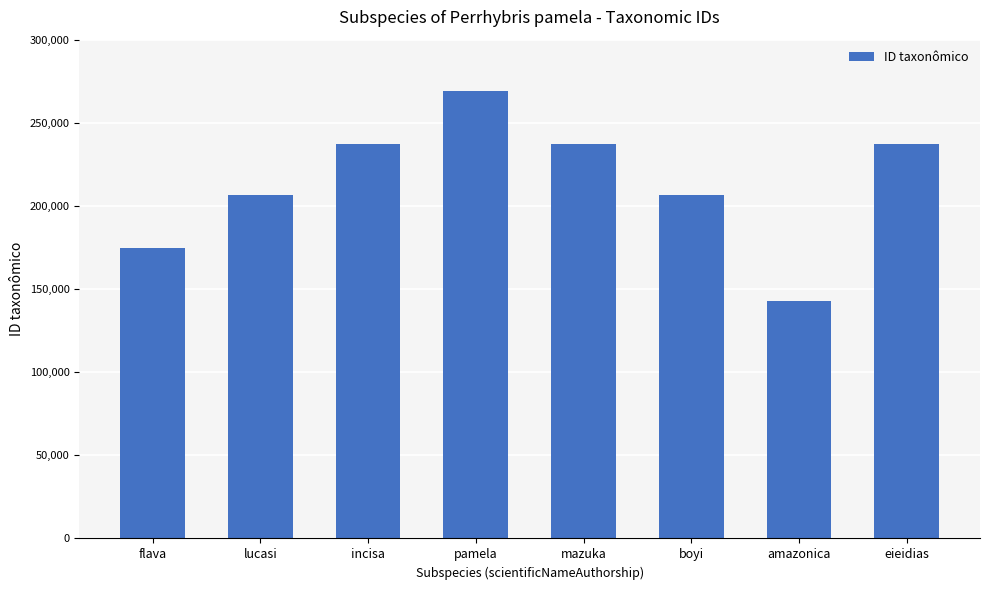

What is the difference between the maximum and minimum values?

125942